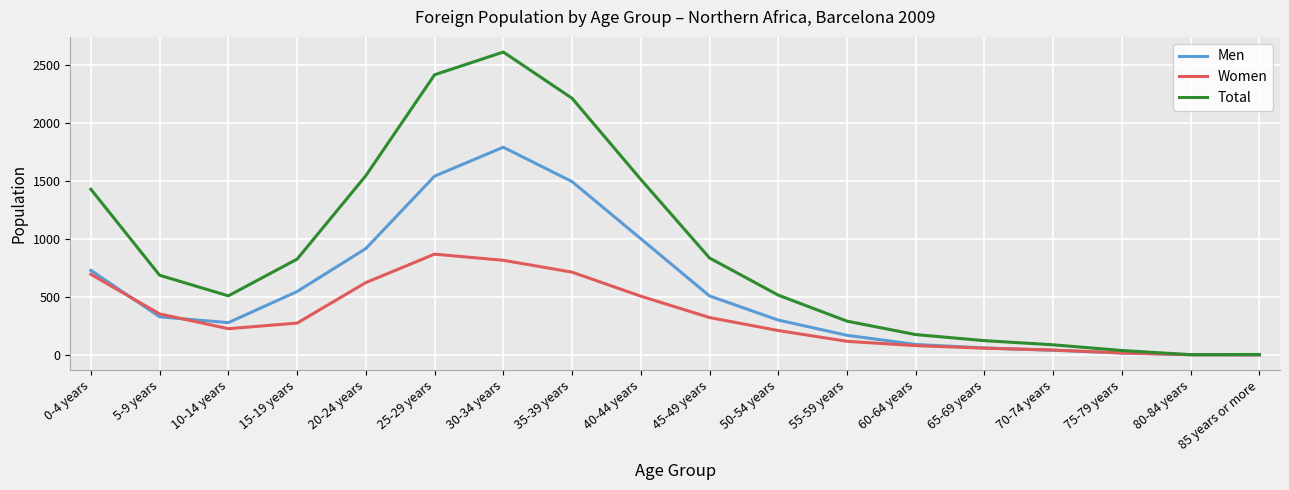

List the series in order of their peak value, lowest first.

Women, Men, Total